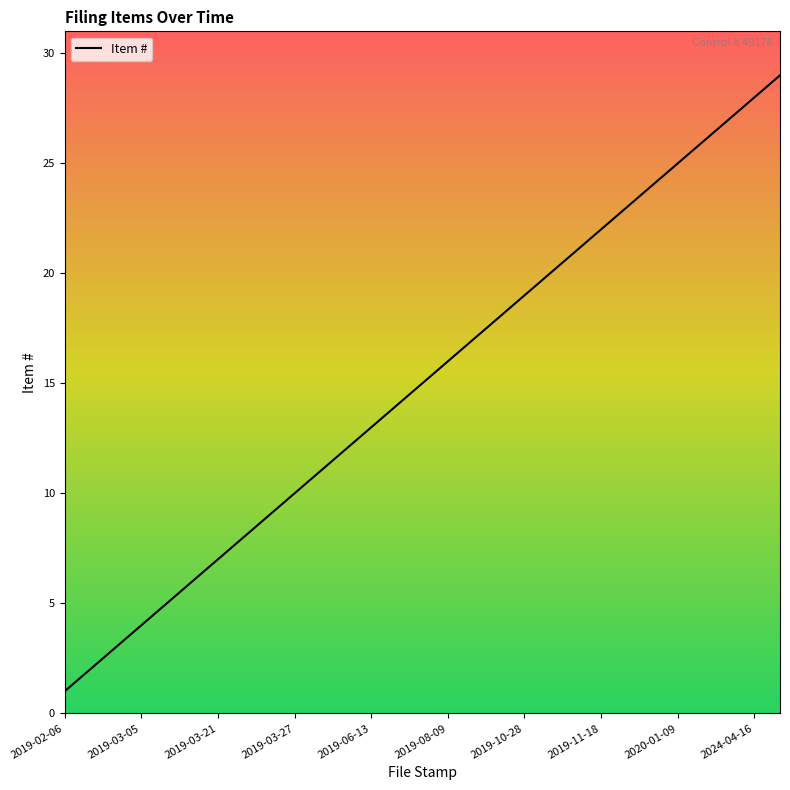

What is the difference between the maximum and minimum values?

28